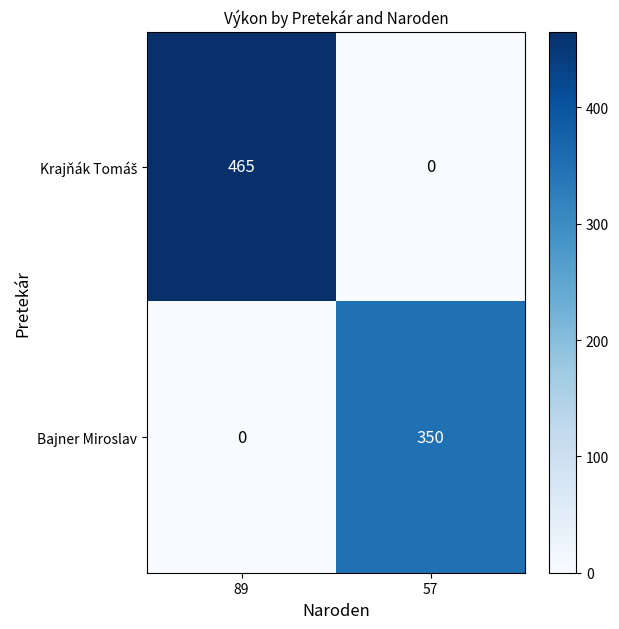

What is the sum of all Bajner Miroslav values?

350